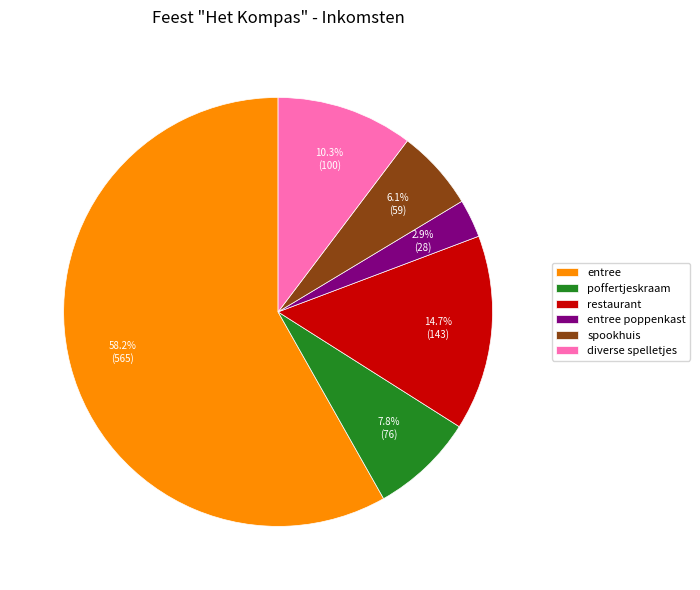

Which category accounts for the majority?

entree